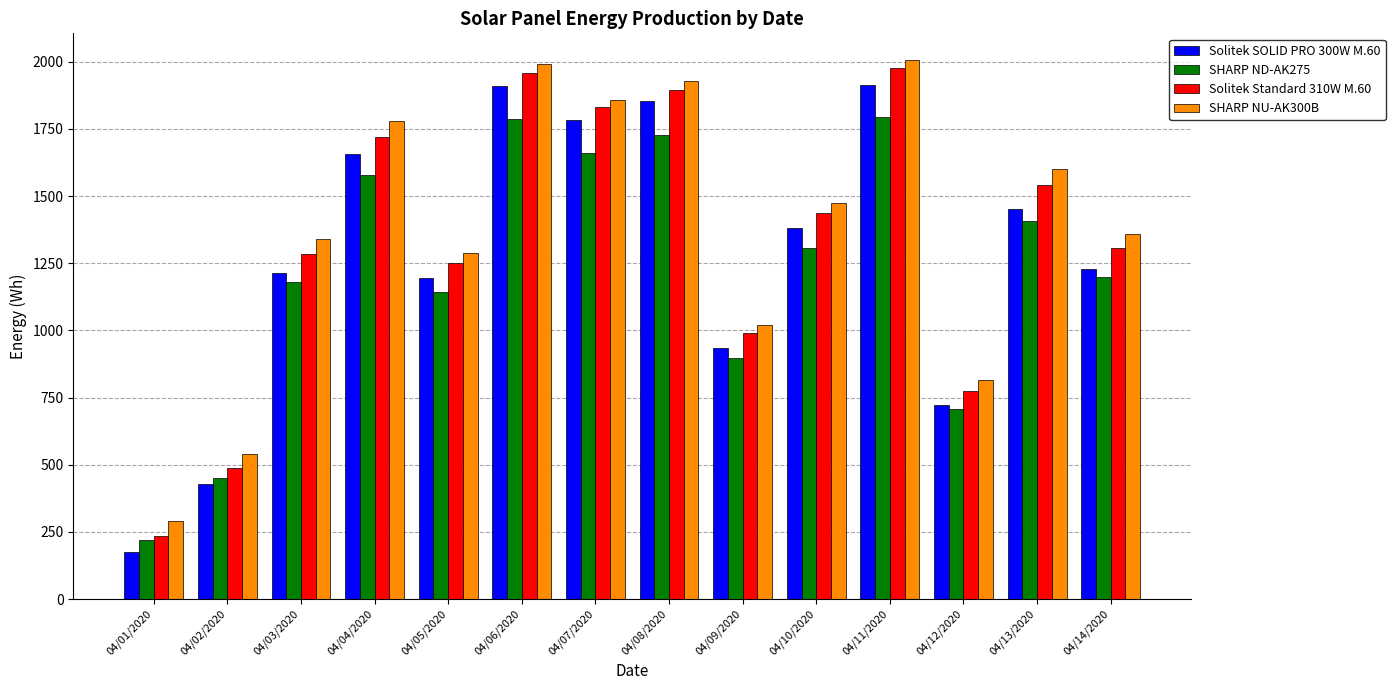

True or false: SHARP ND-AK275 has a value of 1785.0 at 04/06/2020.

True